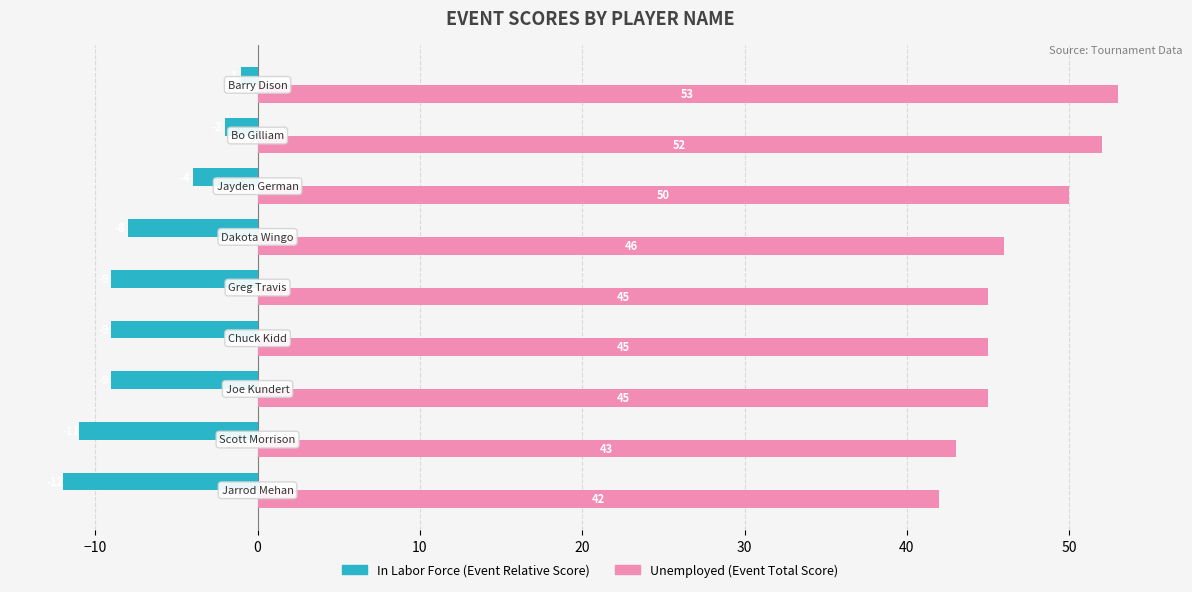

What is the greatest value displayed?

53